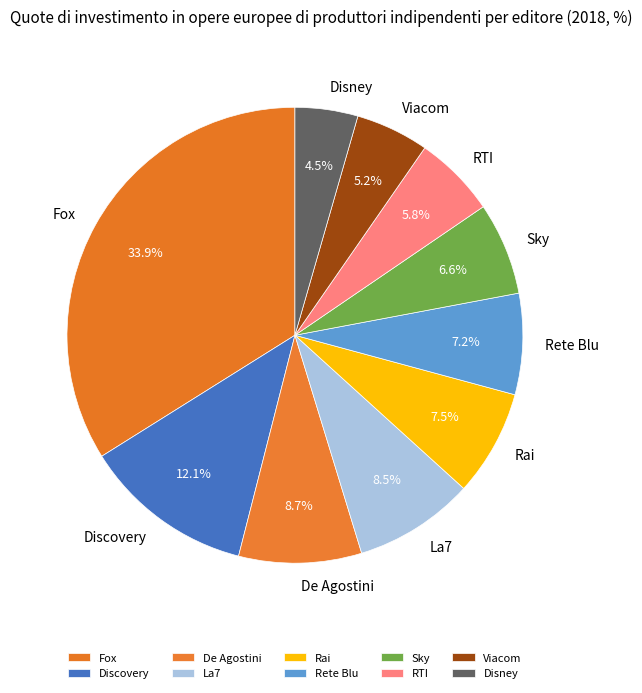

How many segments does this pie chart have?

10